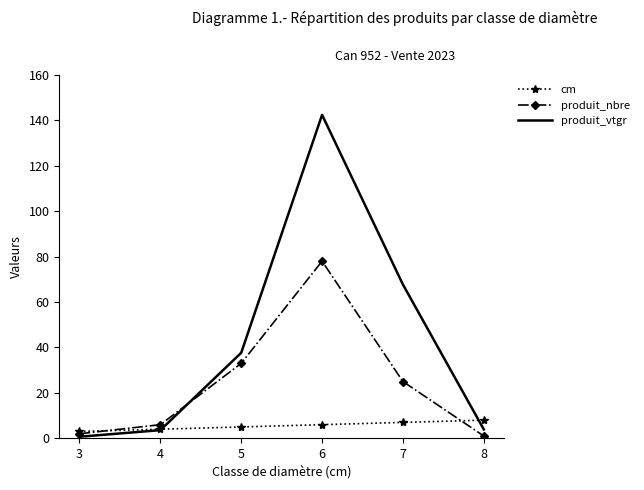

Where is produit_nbre nearest to the value 39?

5